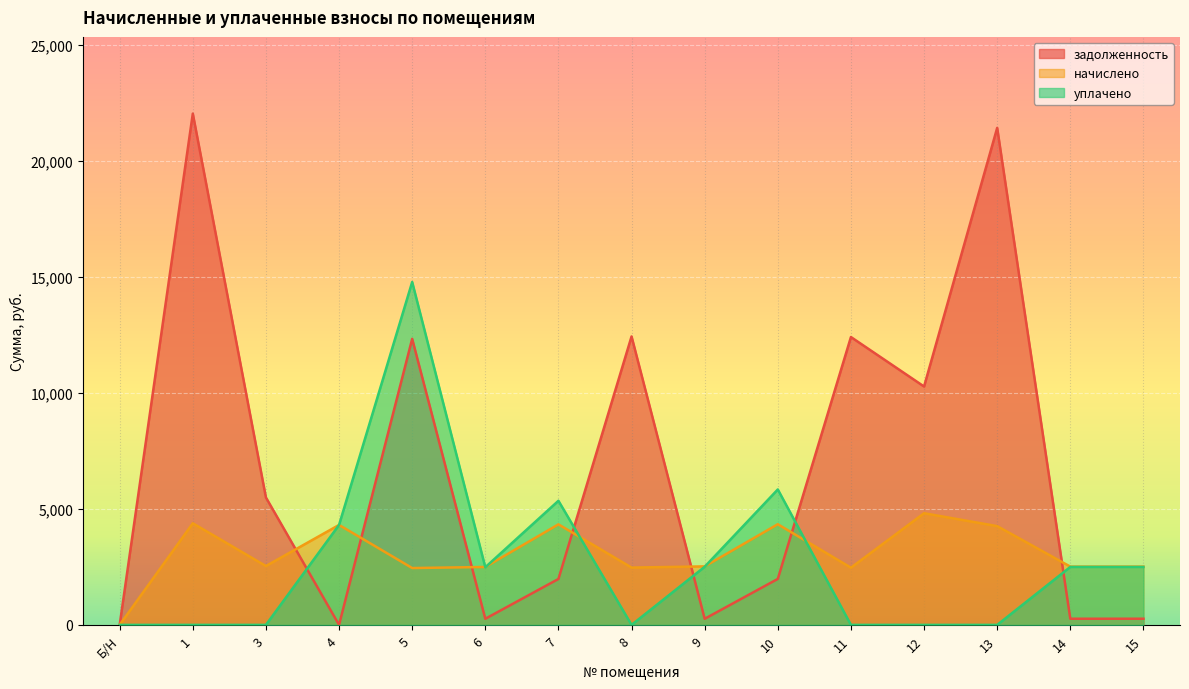

What is the label of the 10th point from the right?

6